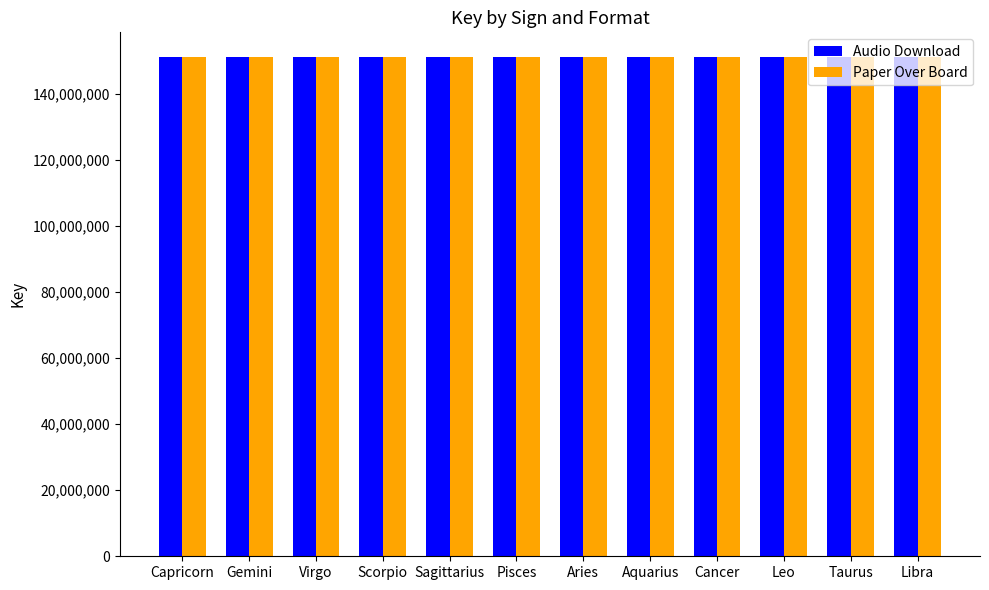

What position from the left is Taurus?

11